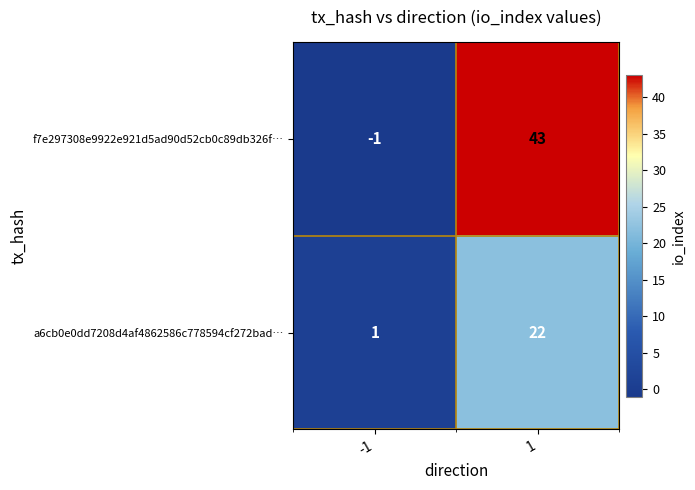

List the series in order of their overall mean, lowest first.

a6cb0e0dd7208d4af4862586c778594cf272bad…, f7e297308e9922e921d5ad90d52cb0c89db326f…